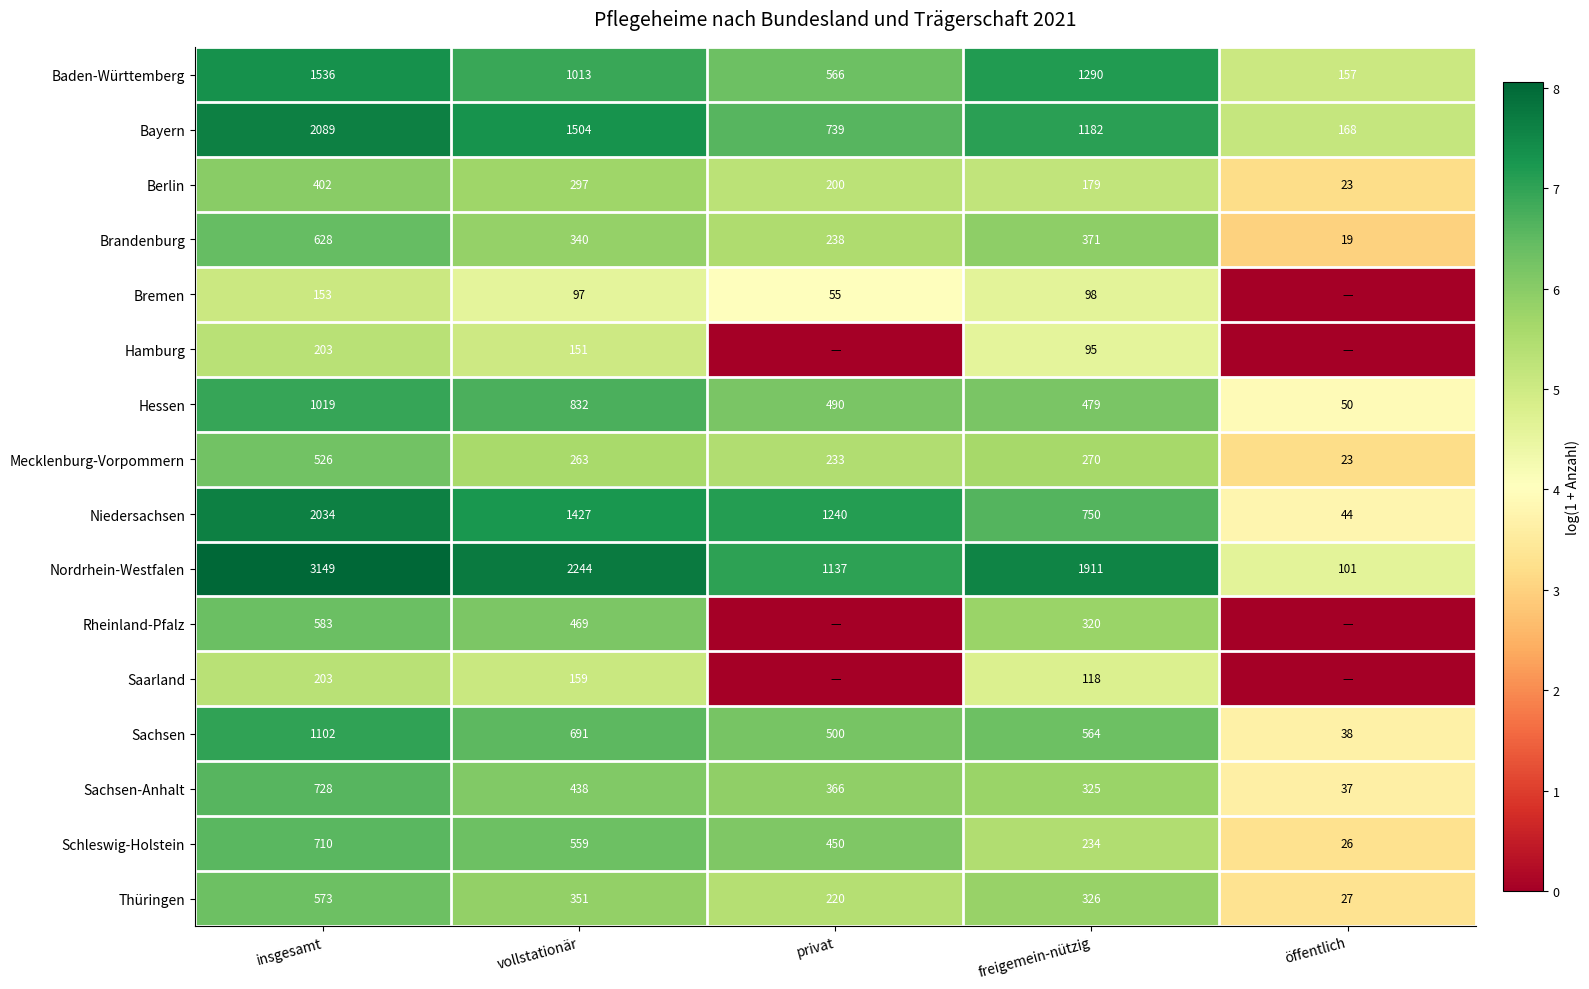

At which category is the sum across all series the highest?

insgesamt